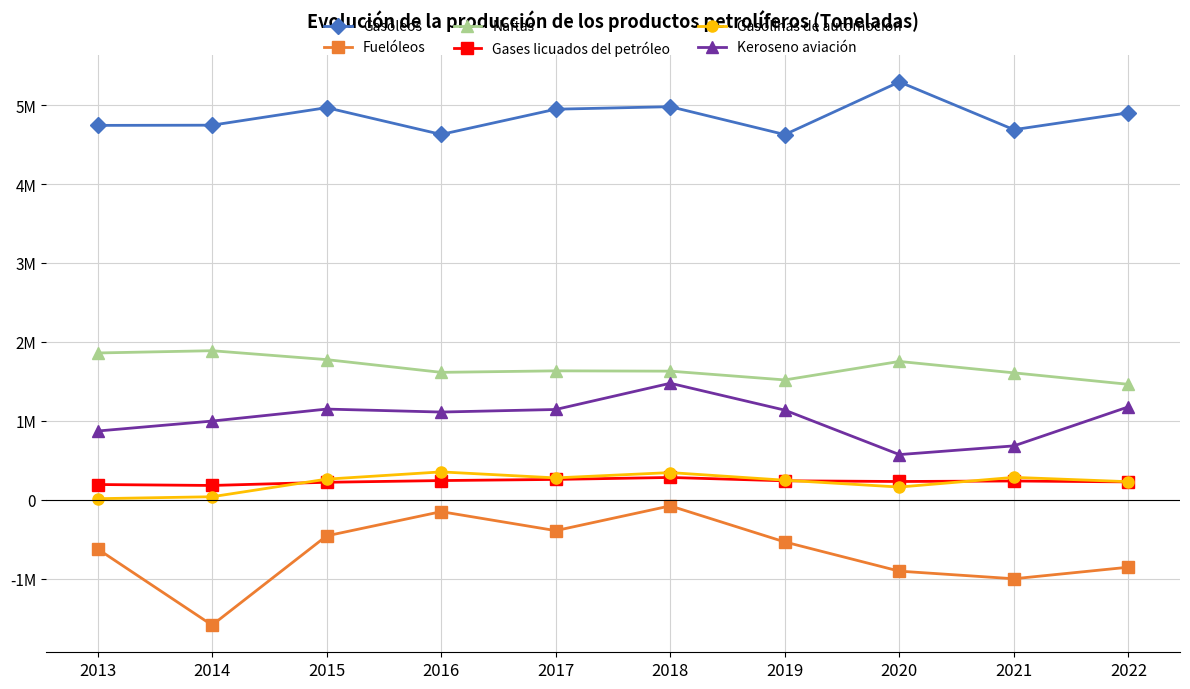

What are all the series names shown in the legend?

Gasóleos, Fuelóleos, Naftas, Gases licuados del petróleo, Gasolinas de automoción, Keroseno aviación